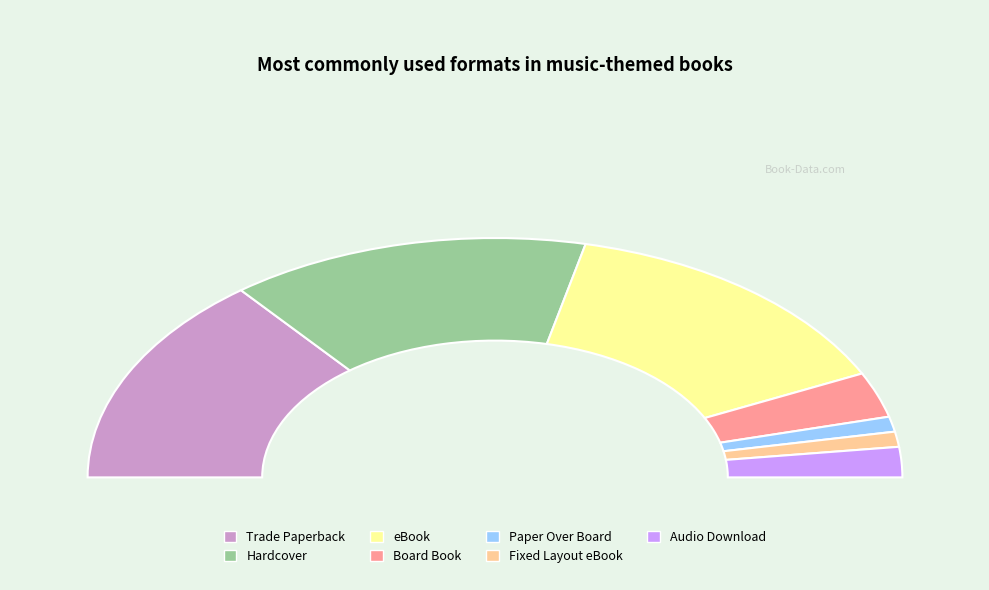

How many slices are in this pie chart?

7